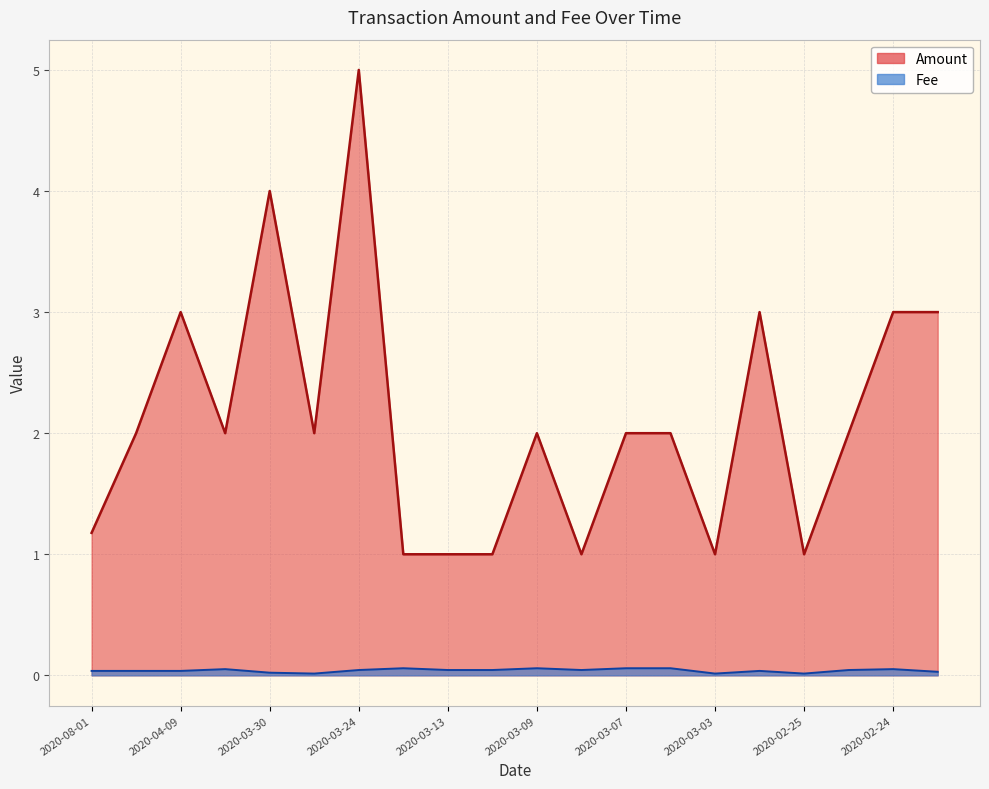

Is it true that Amount equals 7.8 at 2020-03-24?

False